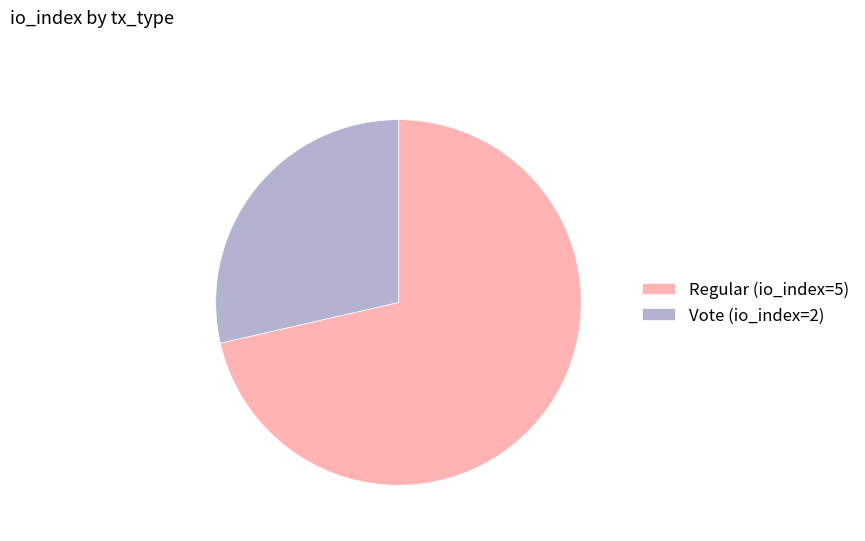

What is the ratio of the value at Regular (io_index=5) to the value at Vote (io_index=2)?

2.5